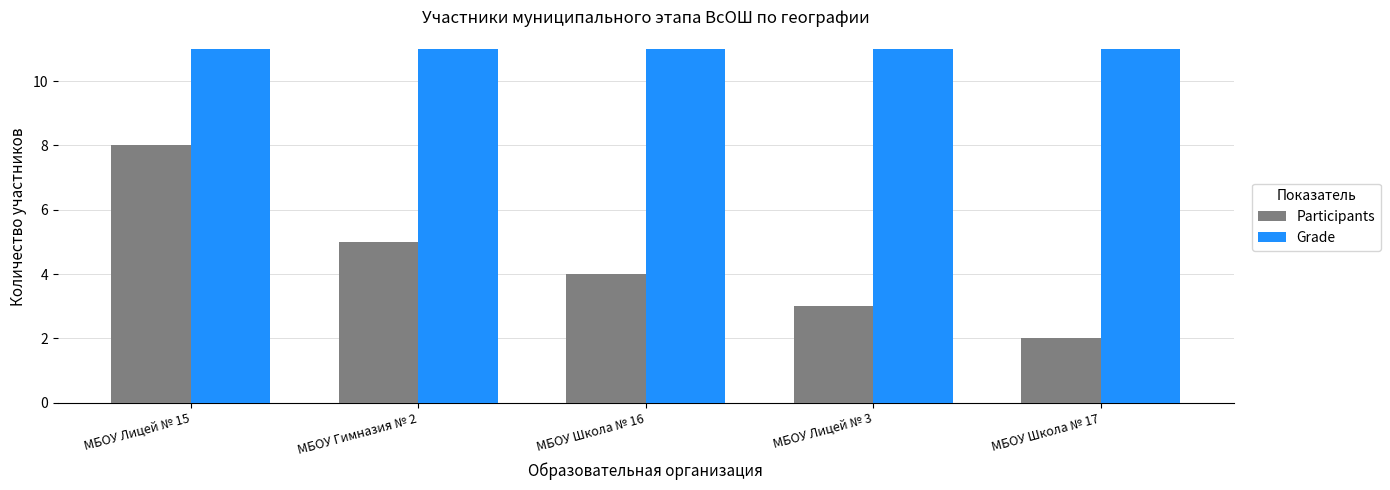

Which series has the largest total across all categories?

Grade